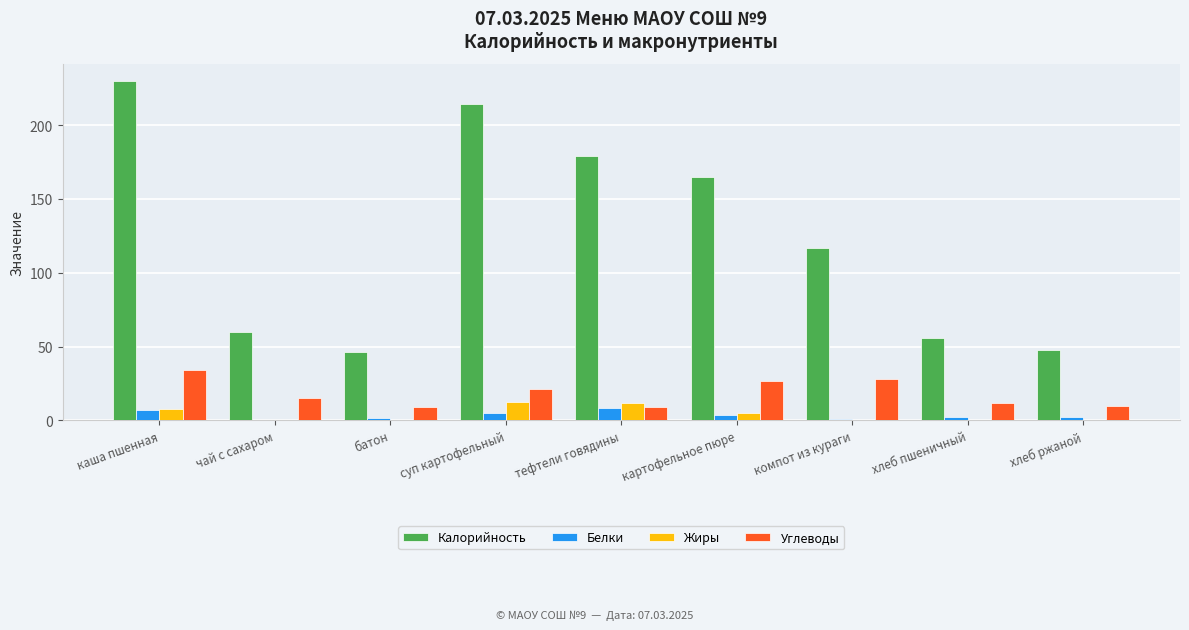

The Калорийность series shows 214.0 at суп картофельный. True or false?

True